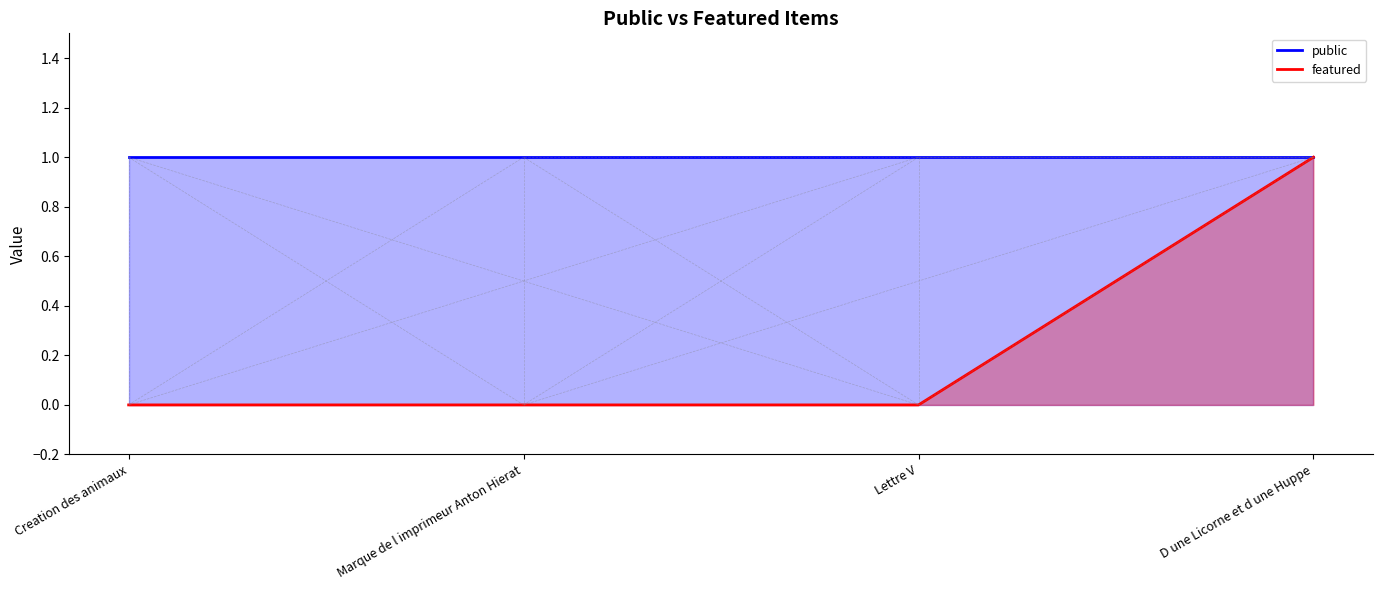

What is the maximum value shown in the chart?

1